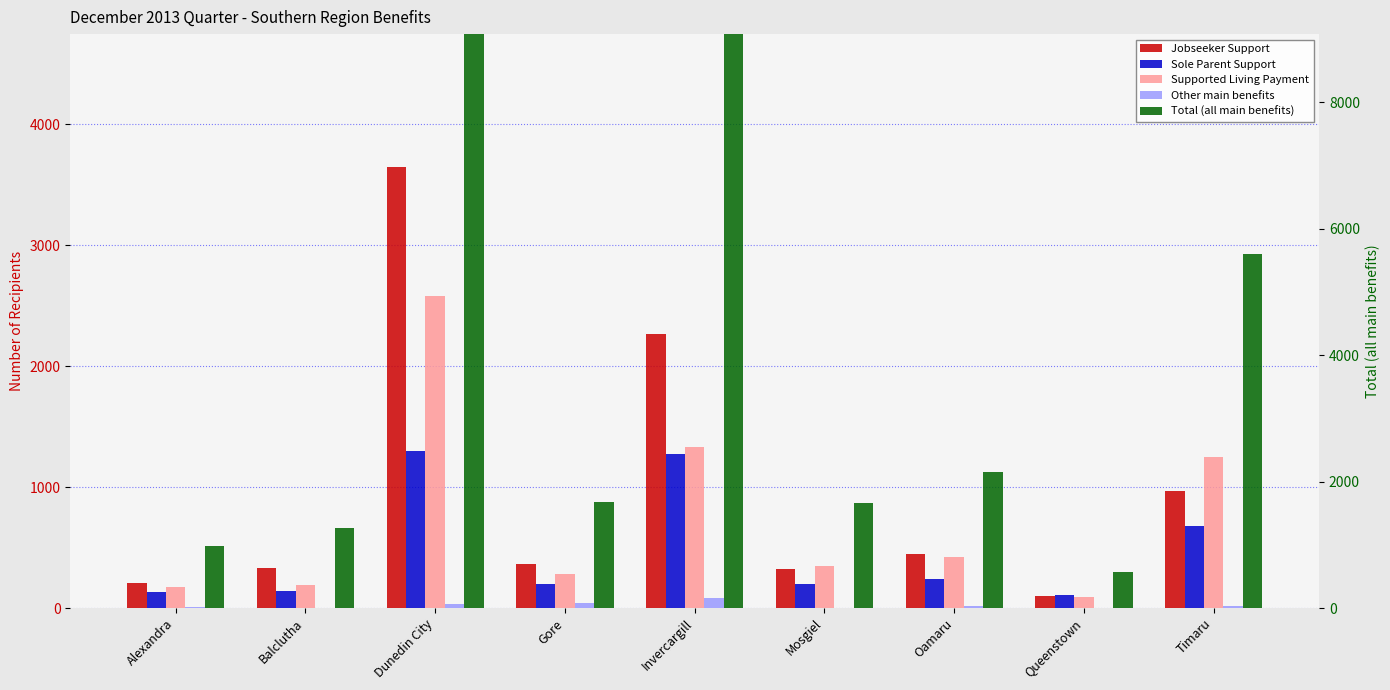

Is it true that Jobseeker Support equals 103 at Queenstown?

True